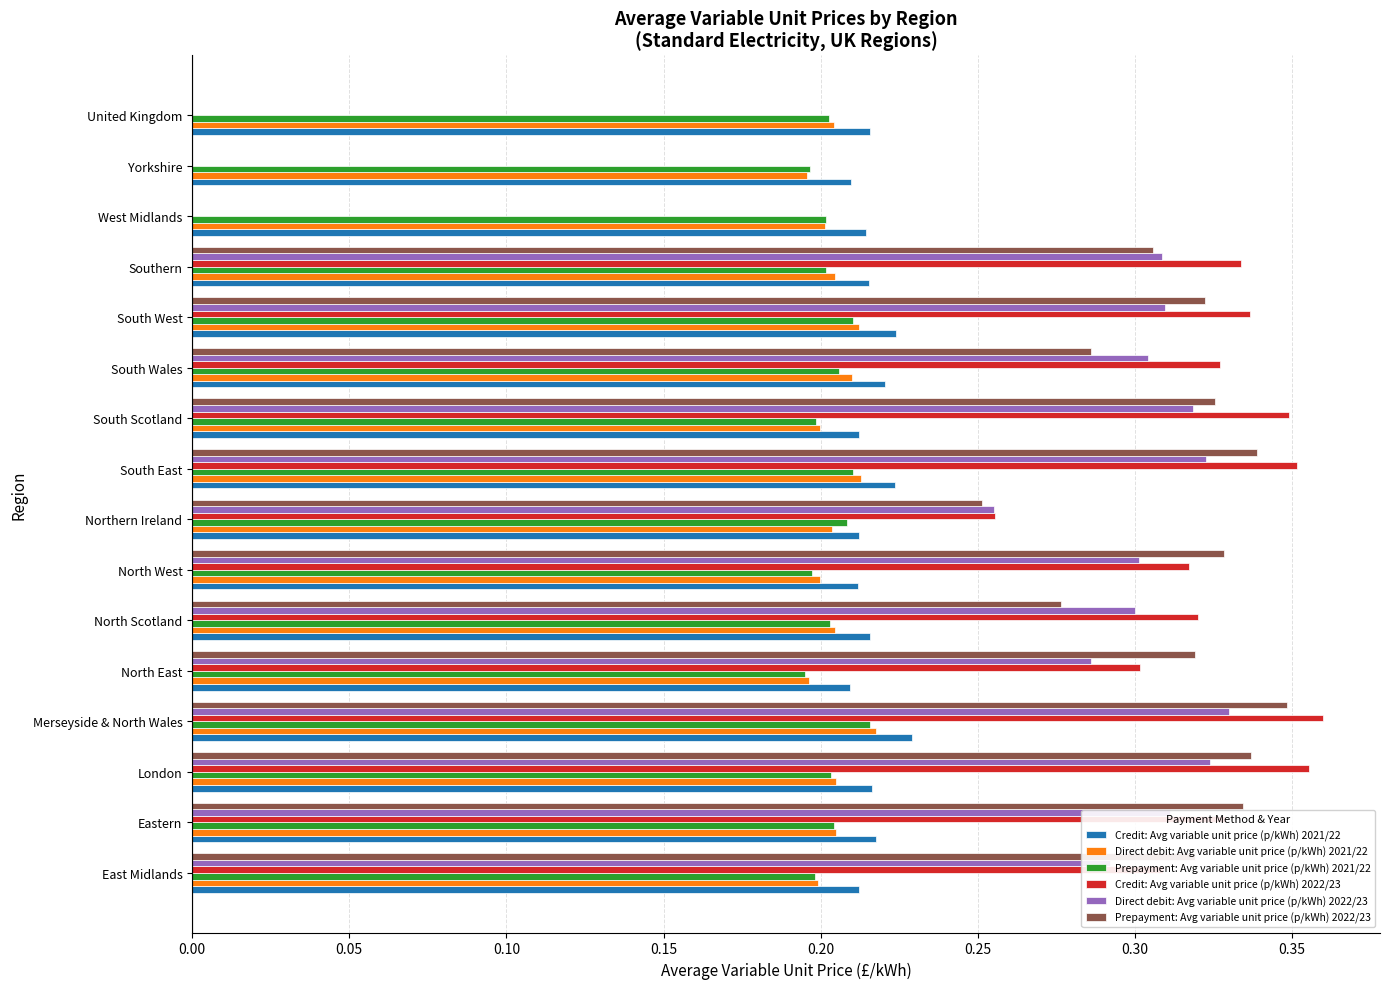

Count the number of data series in this chart.

6